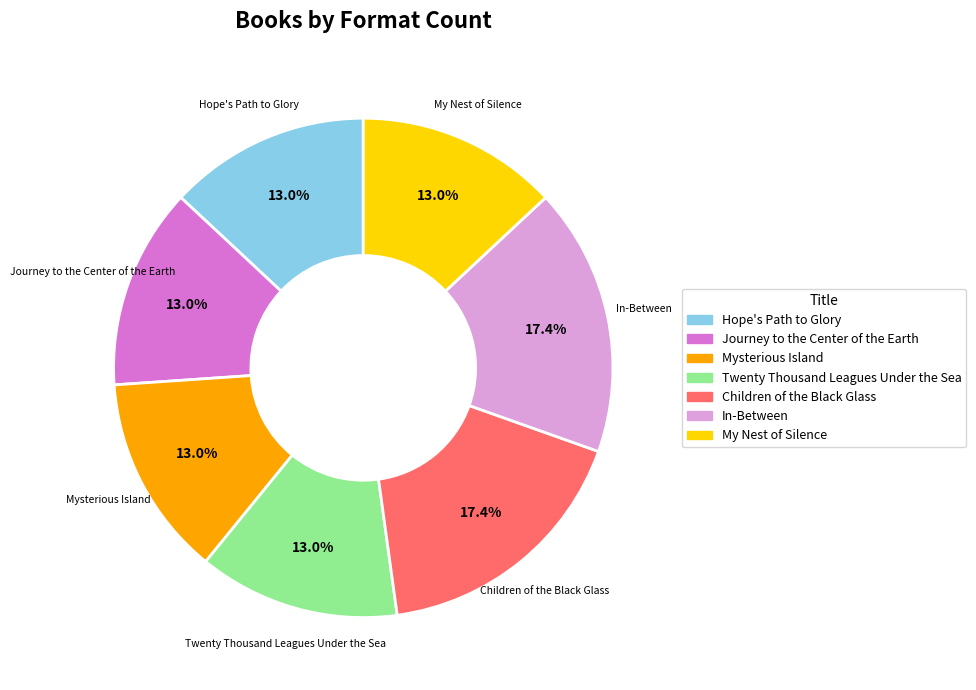

To the nearest percent, what is the combined percentage of Hope's Path to Glory and Journey to the Center of the Earth?

26%